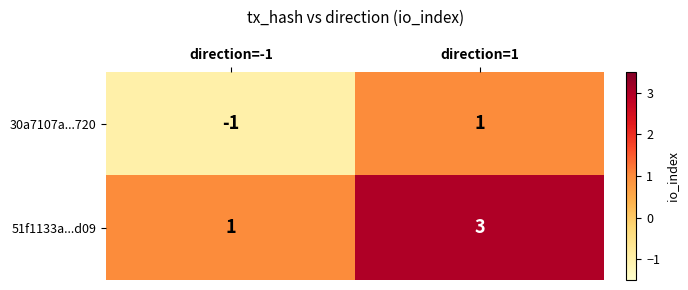

At direction=1, list the series in order from largest to smallest.

51f1133a...d09, 30a7107a...720